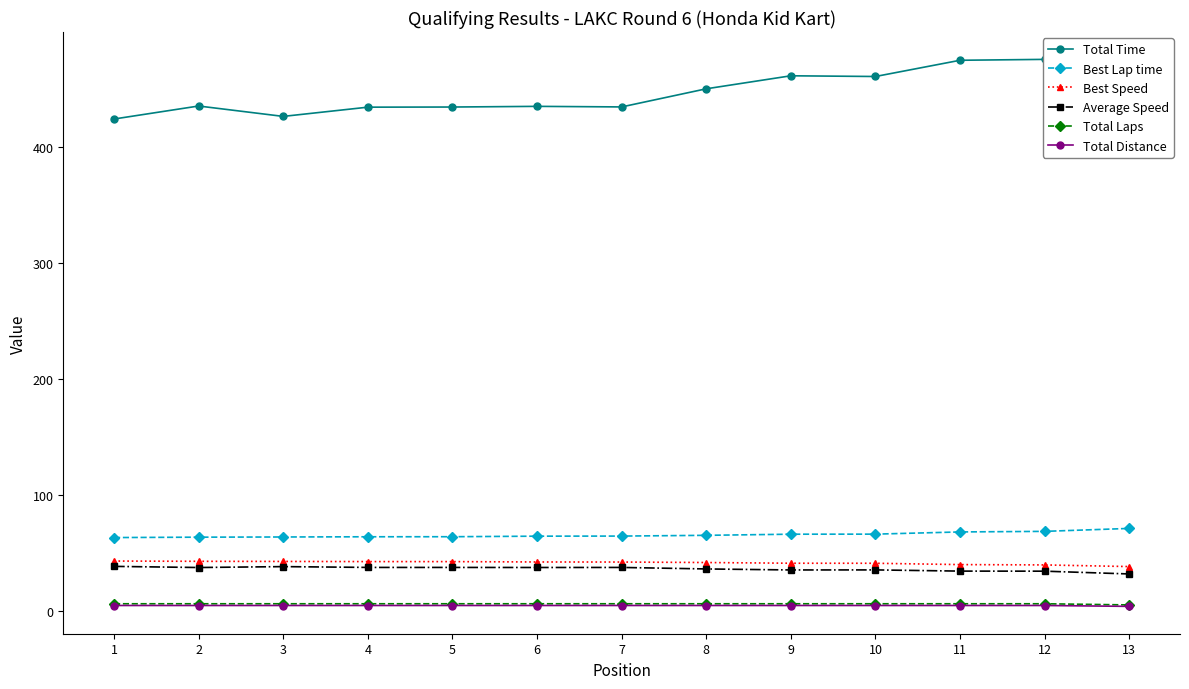

Does the chart have visible grid lines?

No